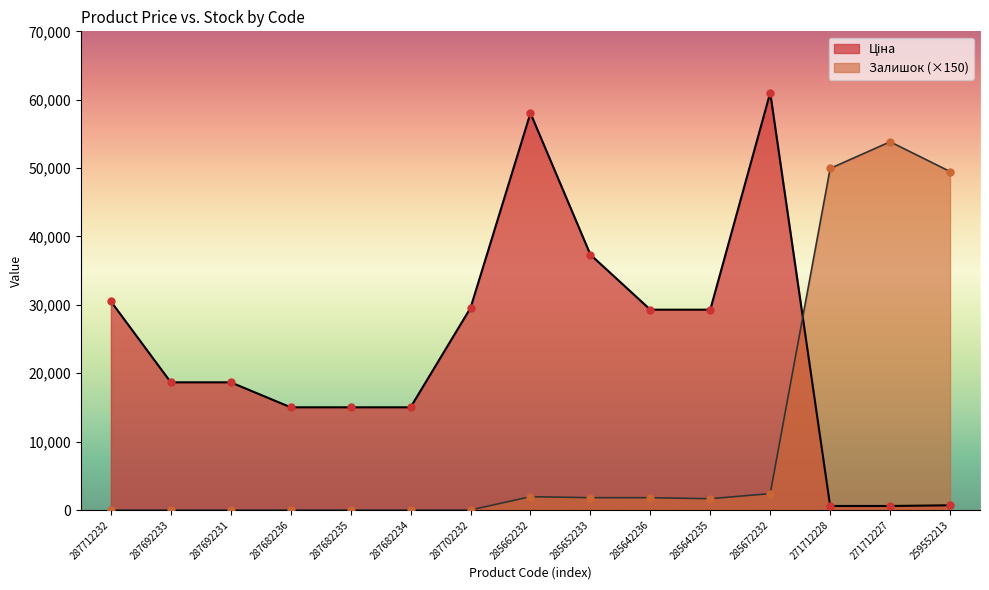

Which series has the largest Y range (max minus min)?

Ціна